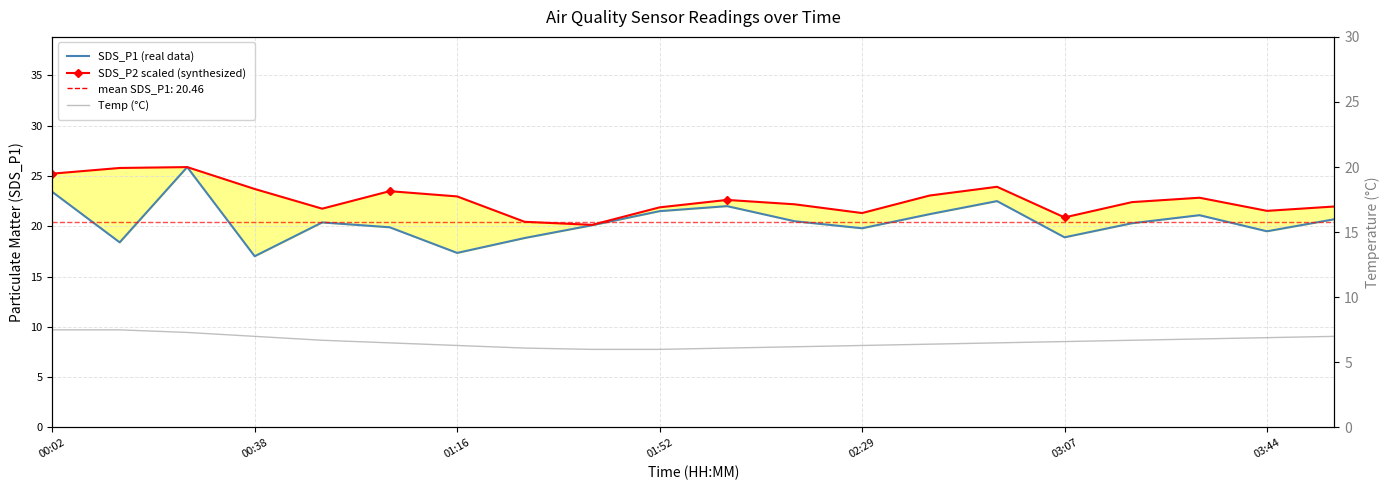

The SDS_P2 (scaled) series shows 10.8 at 03:07. True or false?

False